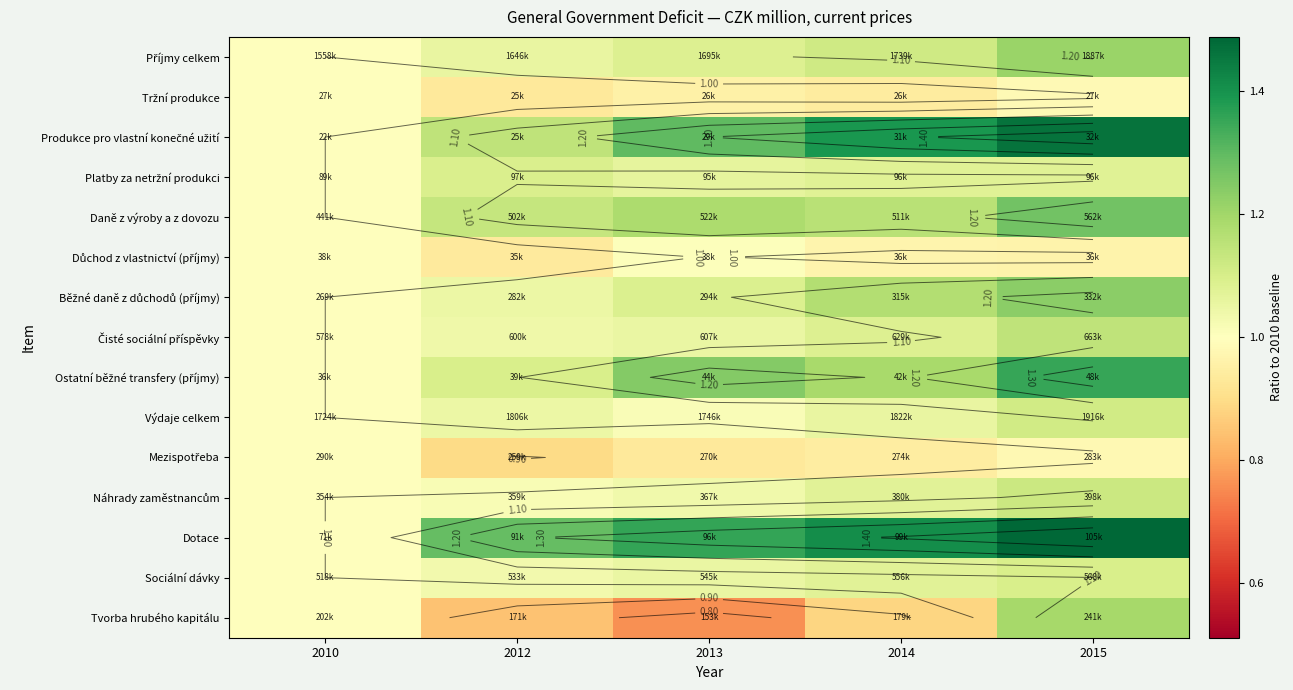

Which category has the highest value across all series?

2015